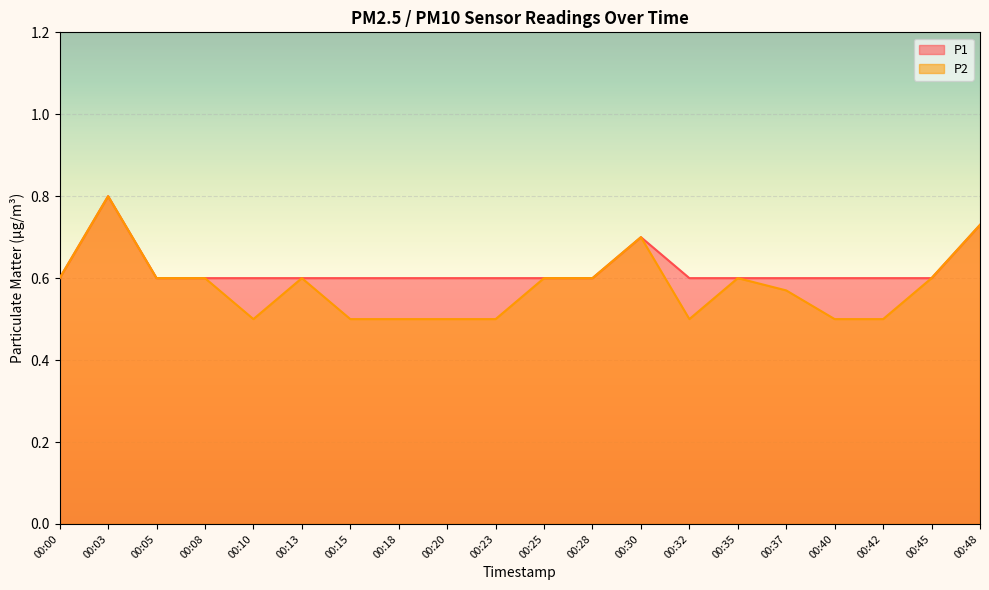

Which series has the largest range (max minus min)?

P2